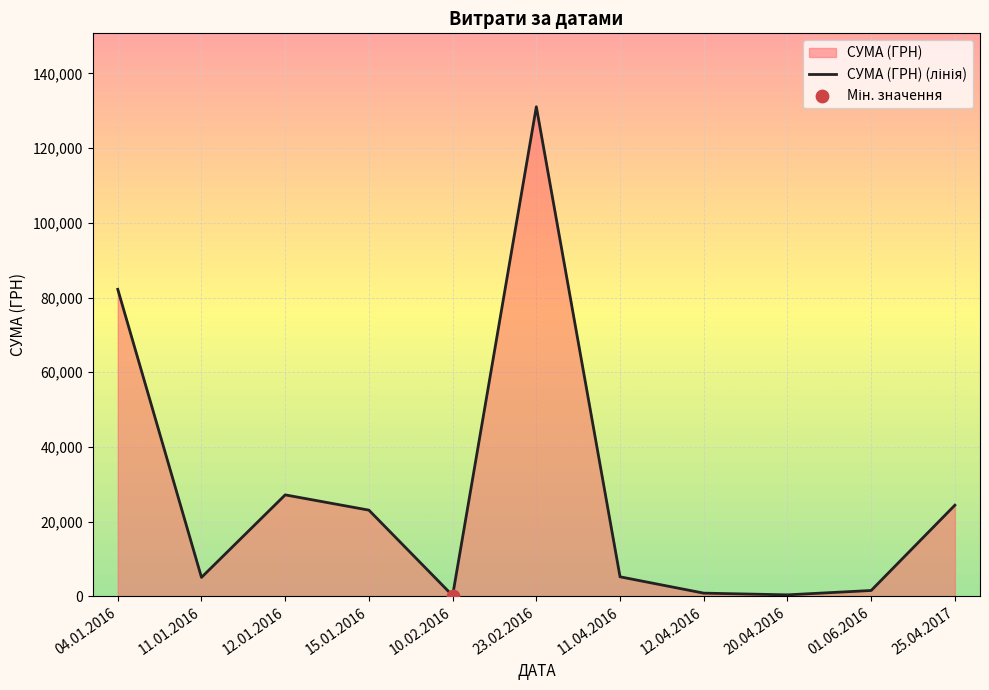

Approximately how many times larger is the value at 04.01.2016 compared to 20.04.2016?

219.2